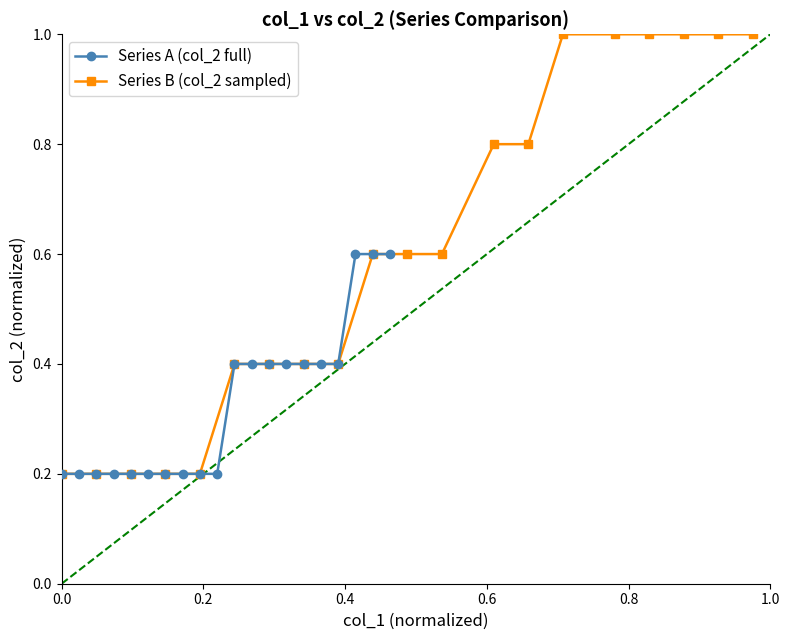

How many Series A (col_2 full) values are between 0 and 1?

20